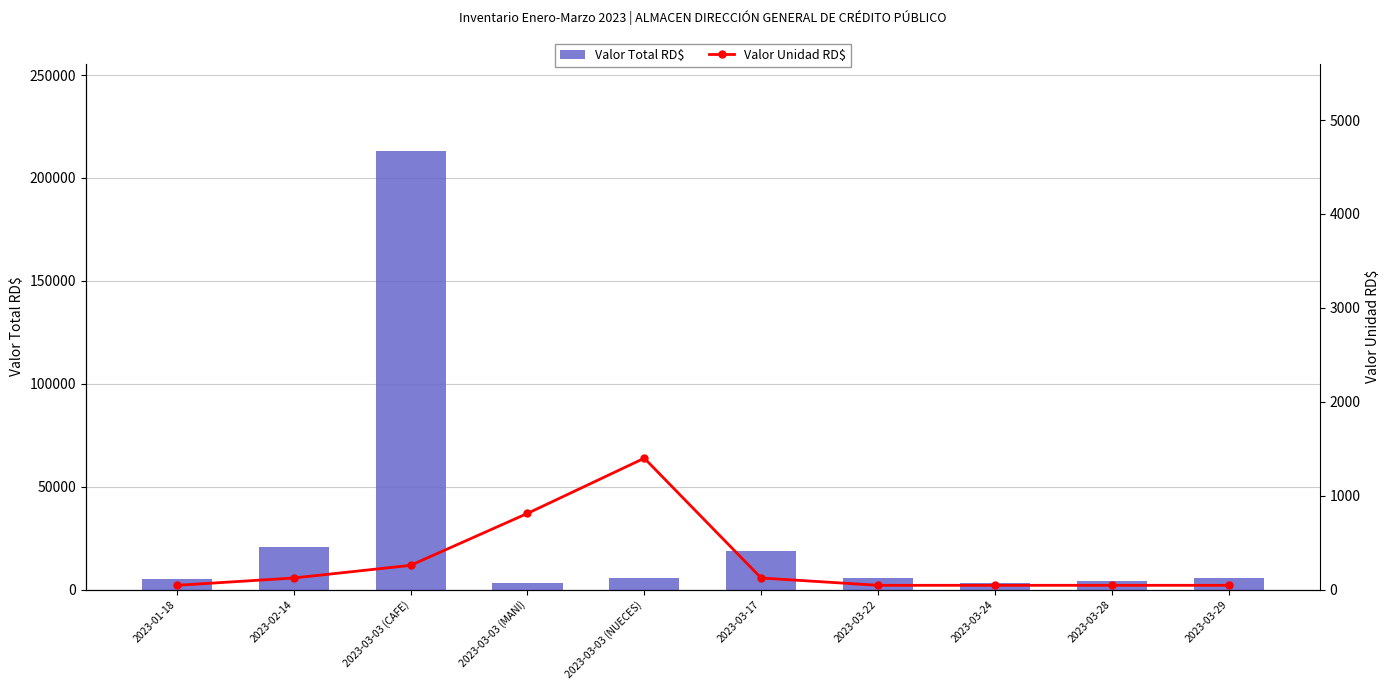

What are all the series names shown in the legend?

Valor Total RD$, Valor Unidad RD$